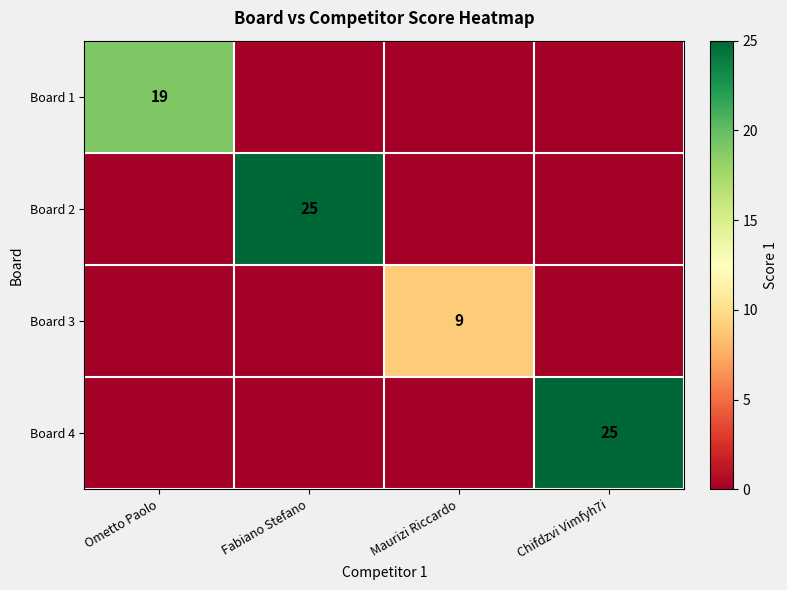

True or false: Board 1 has a value of 34 at Ometto Paolo.

False